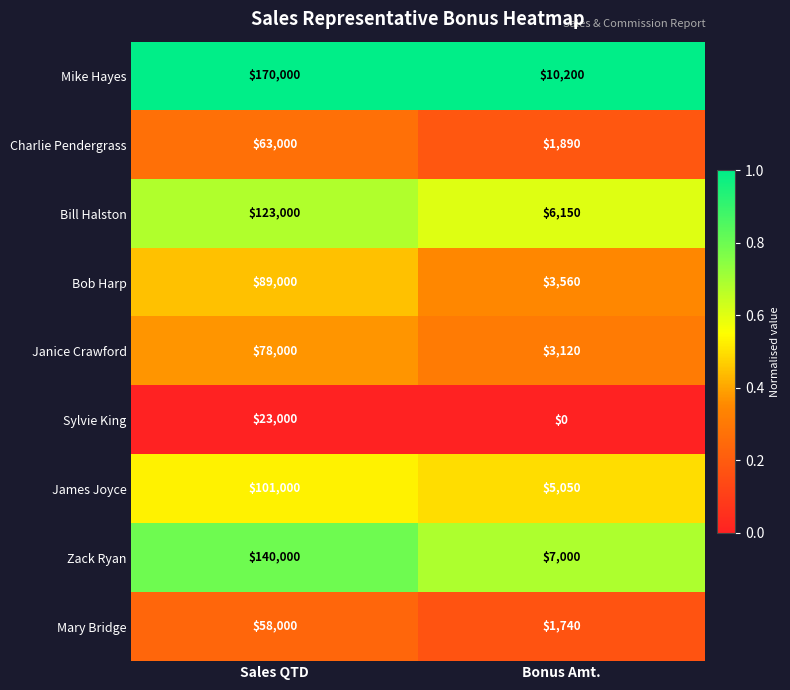

What is the sum of the Bob Harp values at Bonus Amt. and Sales QTD?

92560